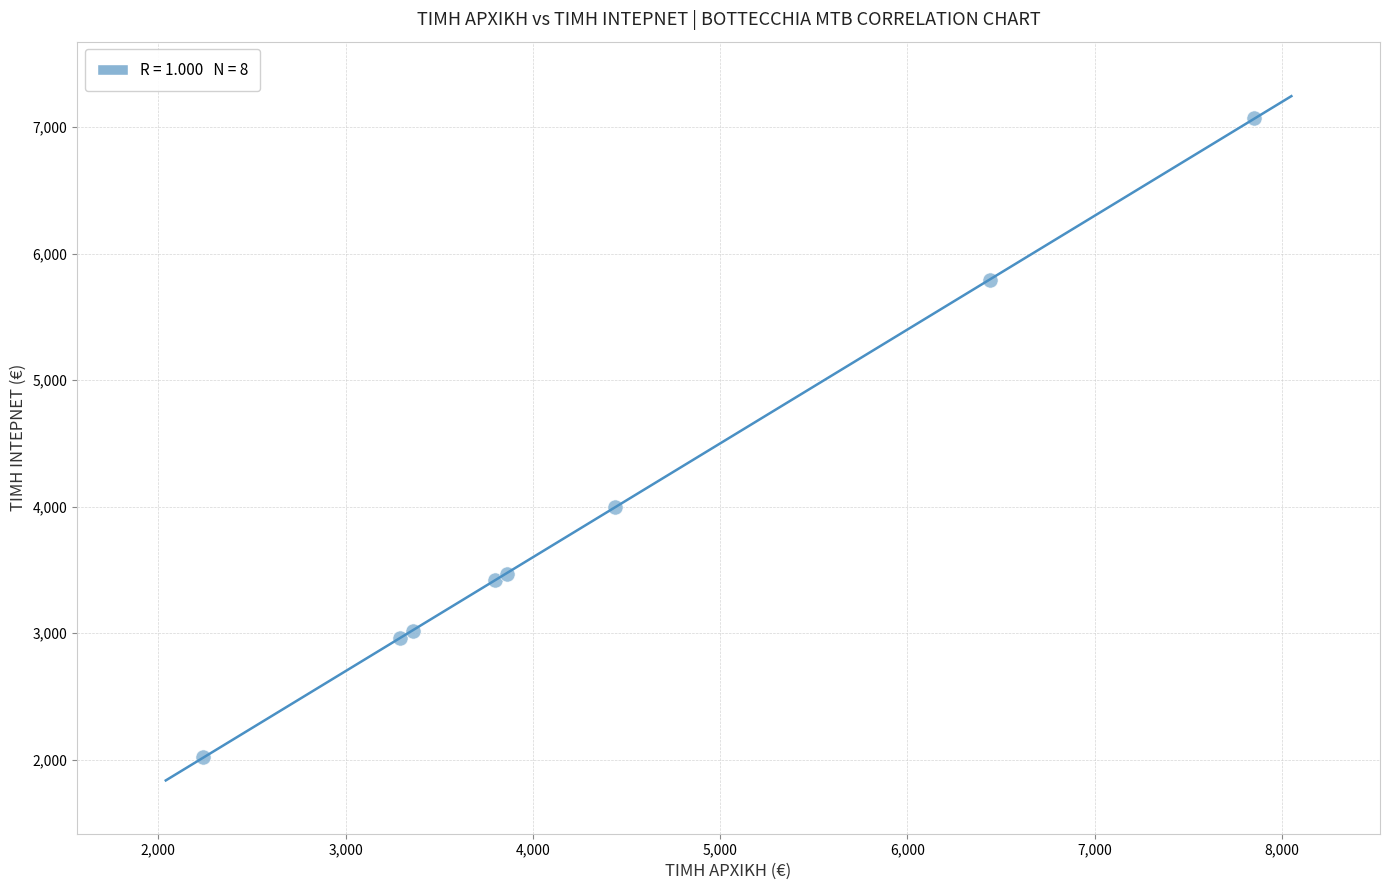

What Y value in the scatter plot is closest to 4545?

4000